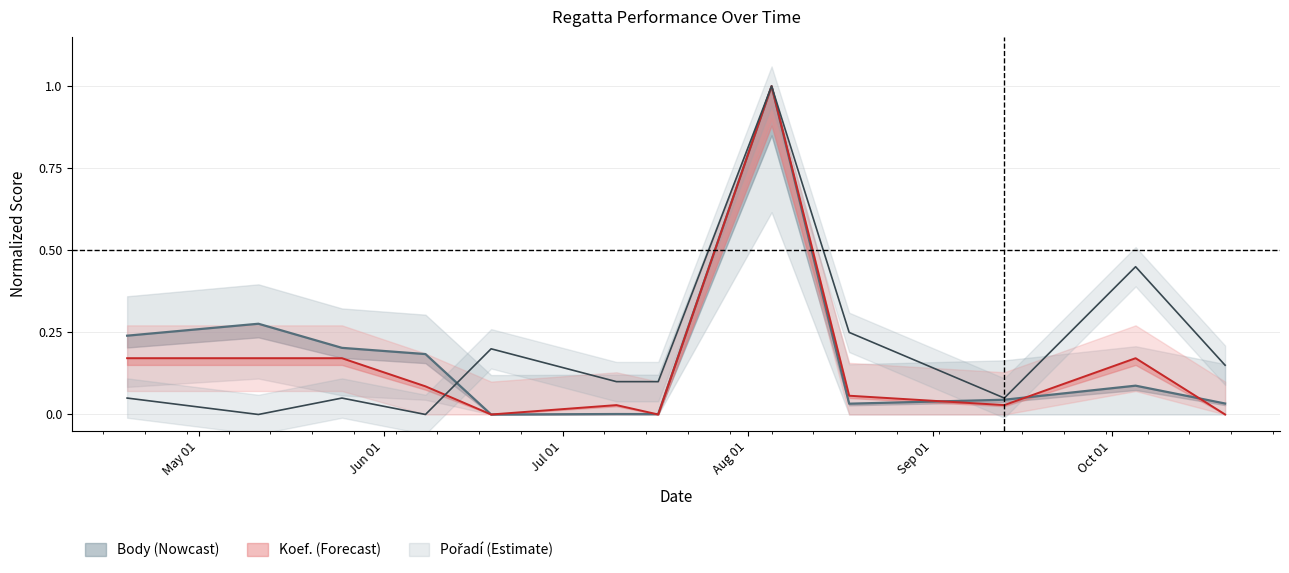

Where is the first local maximum for Pořadí?

2019-05-25